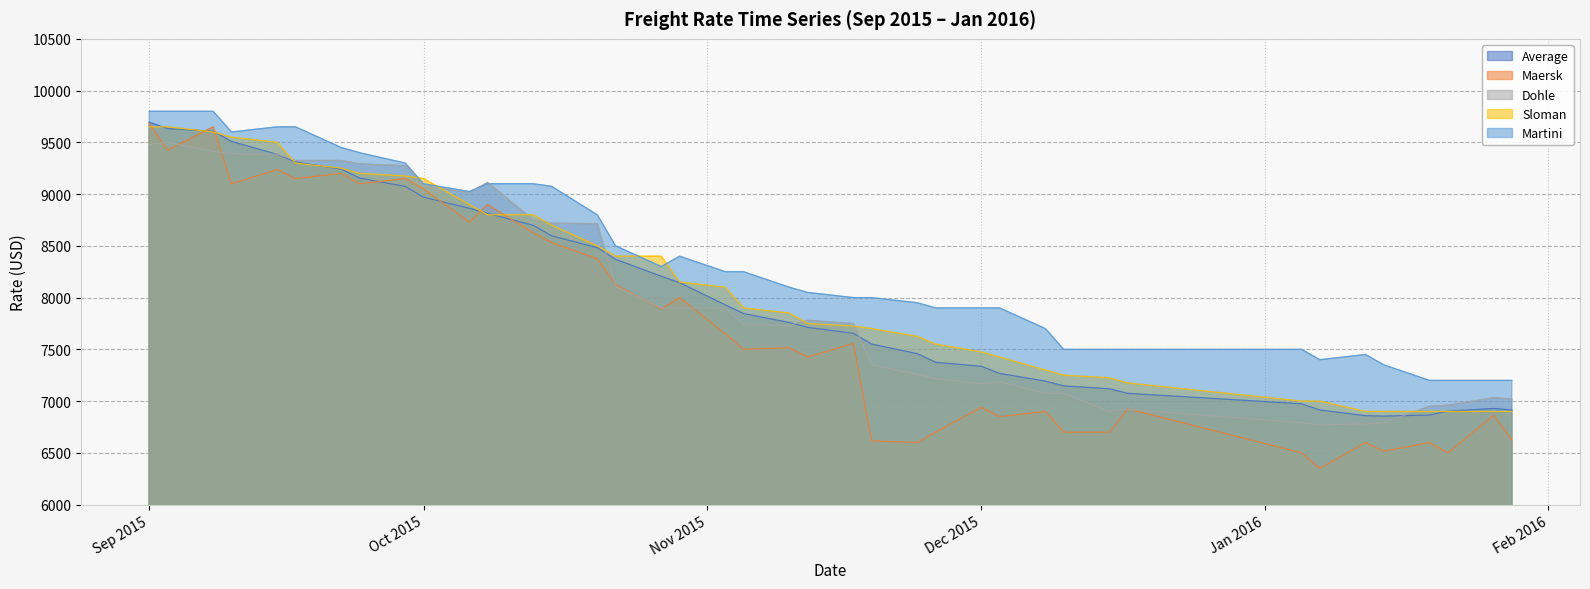

Count the number of categories in the chart.

40